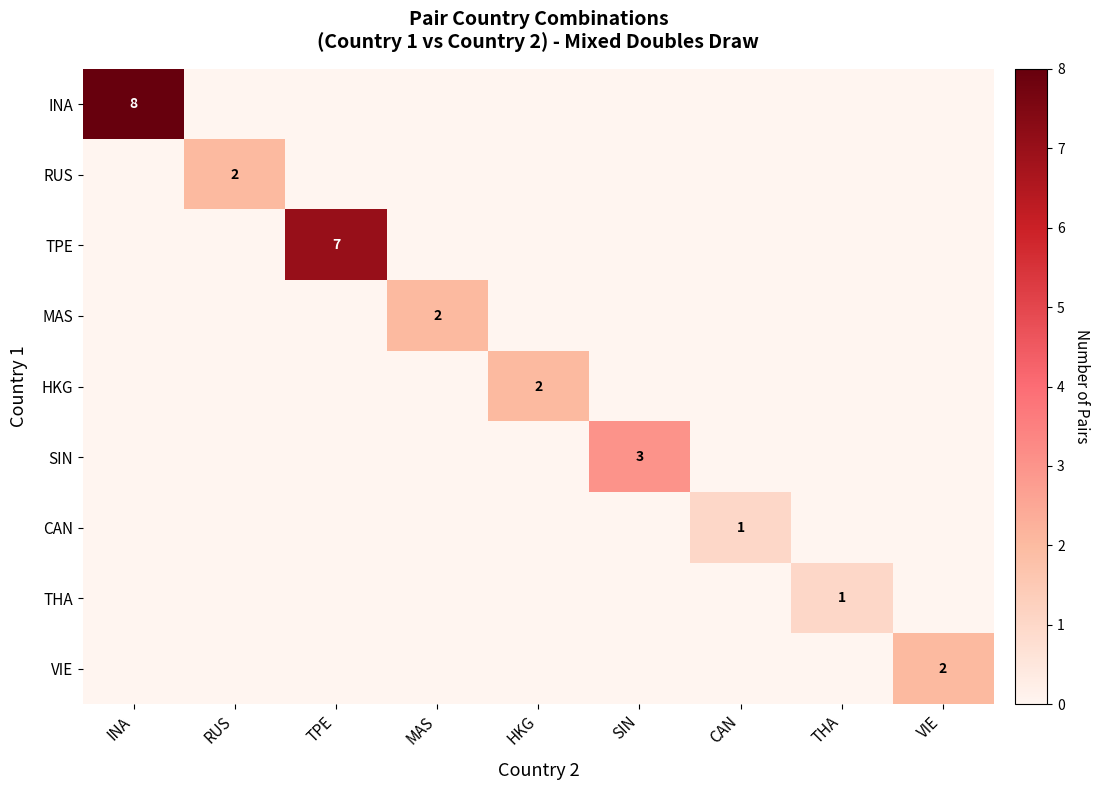

Count the INA values in the range 0 to 1.

8